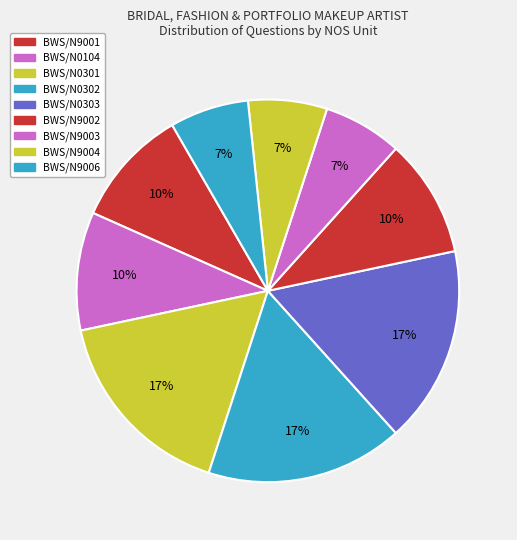

What is the largest slice in the pie chart?

BWS/N0301 Perform bridal makeup services